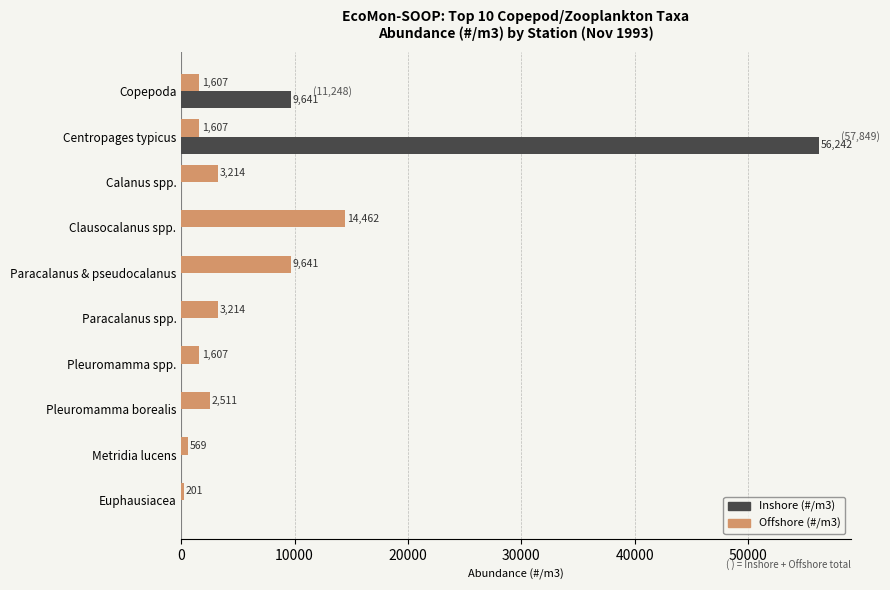

Which series has the widest spread of values?

Inshore (#/m3)